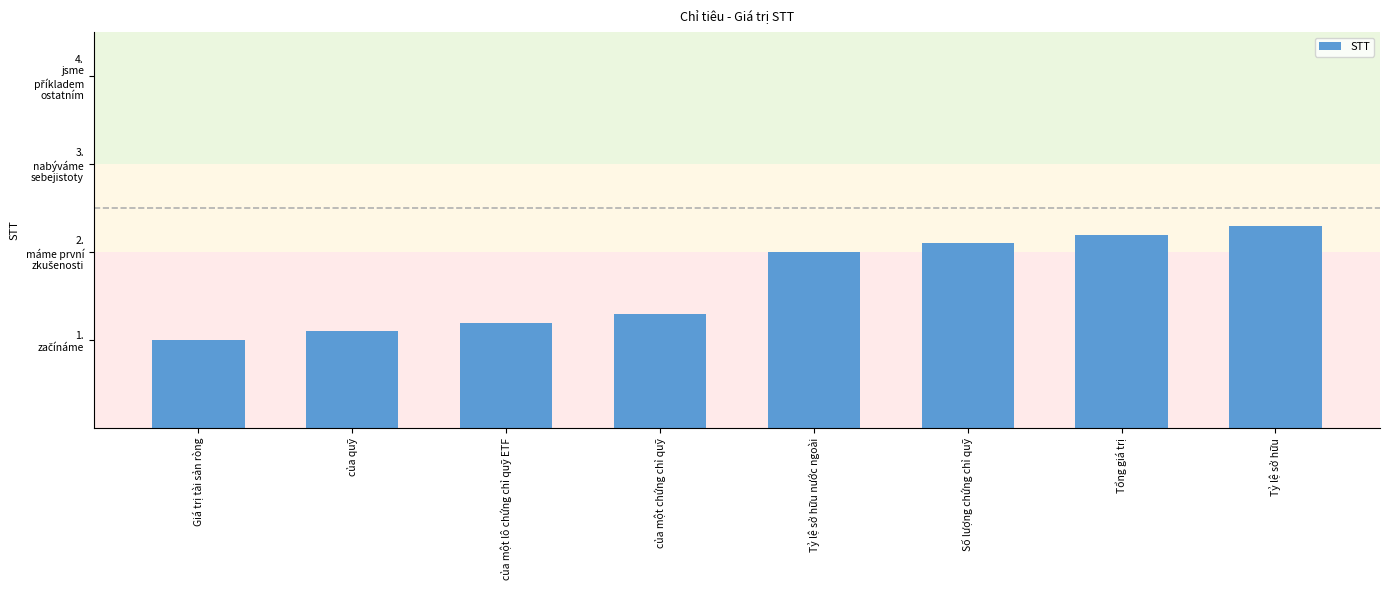

Does the chart contain any negative values?

No